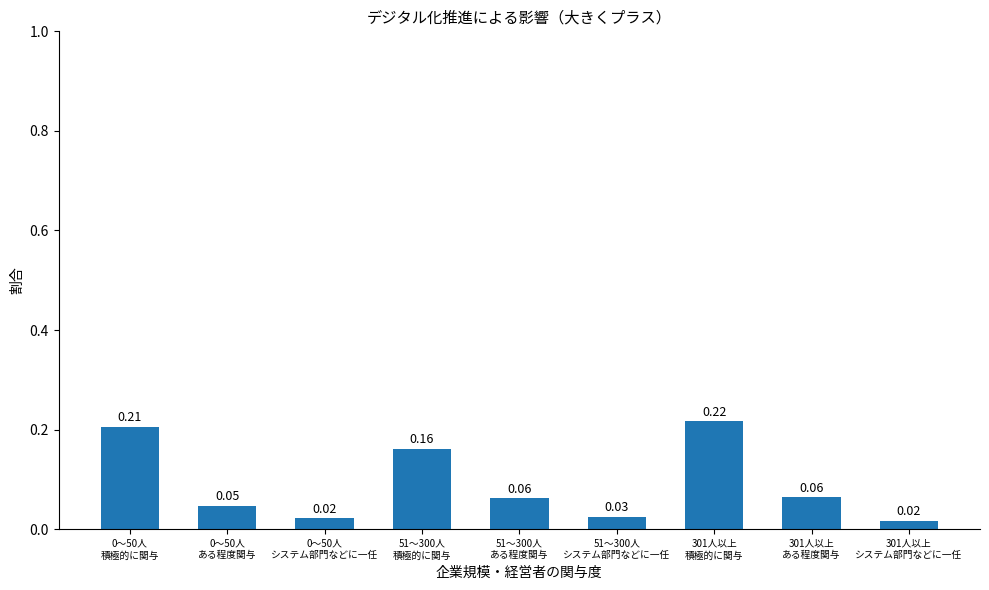

Are the bars horizontal?

No